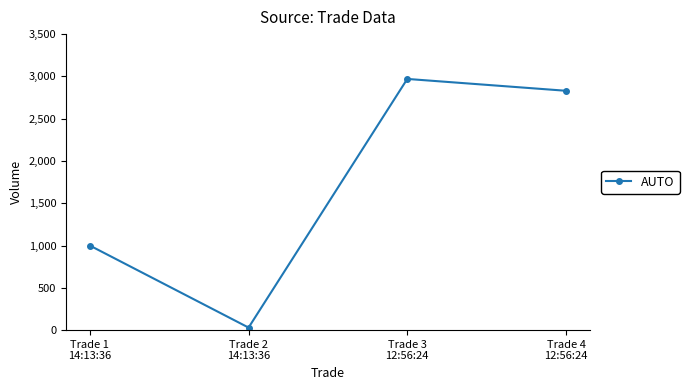

Is this an area chart (filled region under the line)?

No